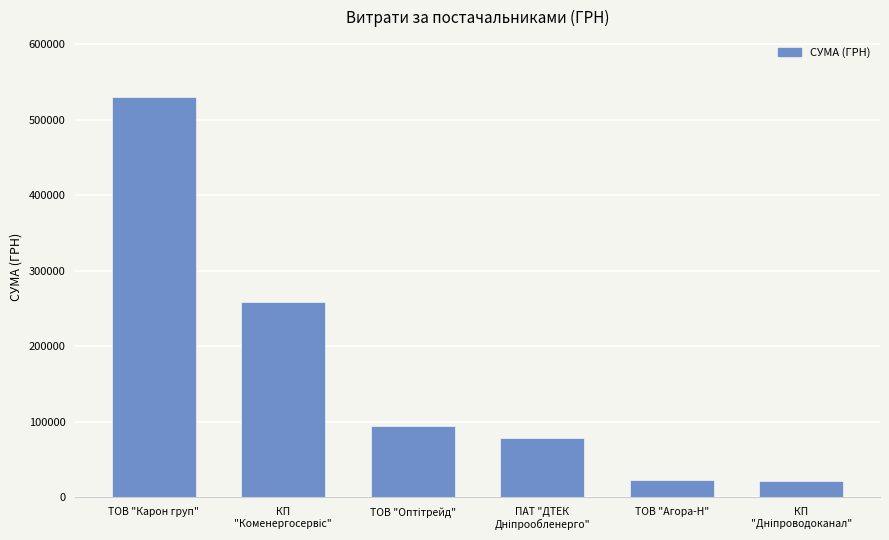

What is the label of the 5th bar from the left?

ТОВ "Агора-Н"